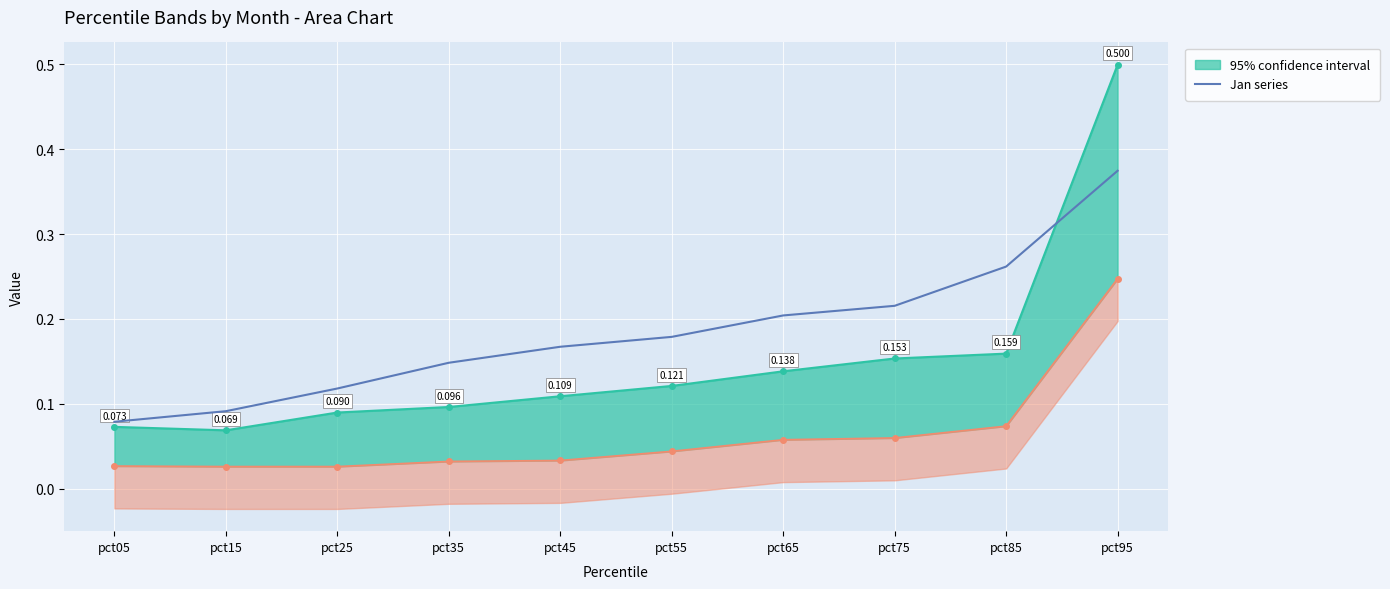

Where is the data nearest to the value 0?

pct05